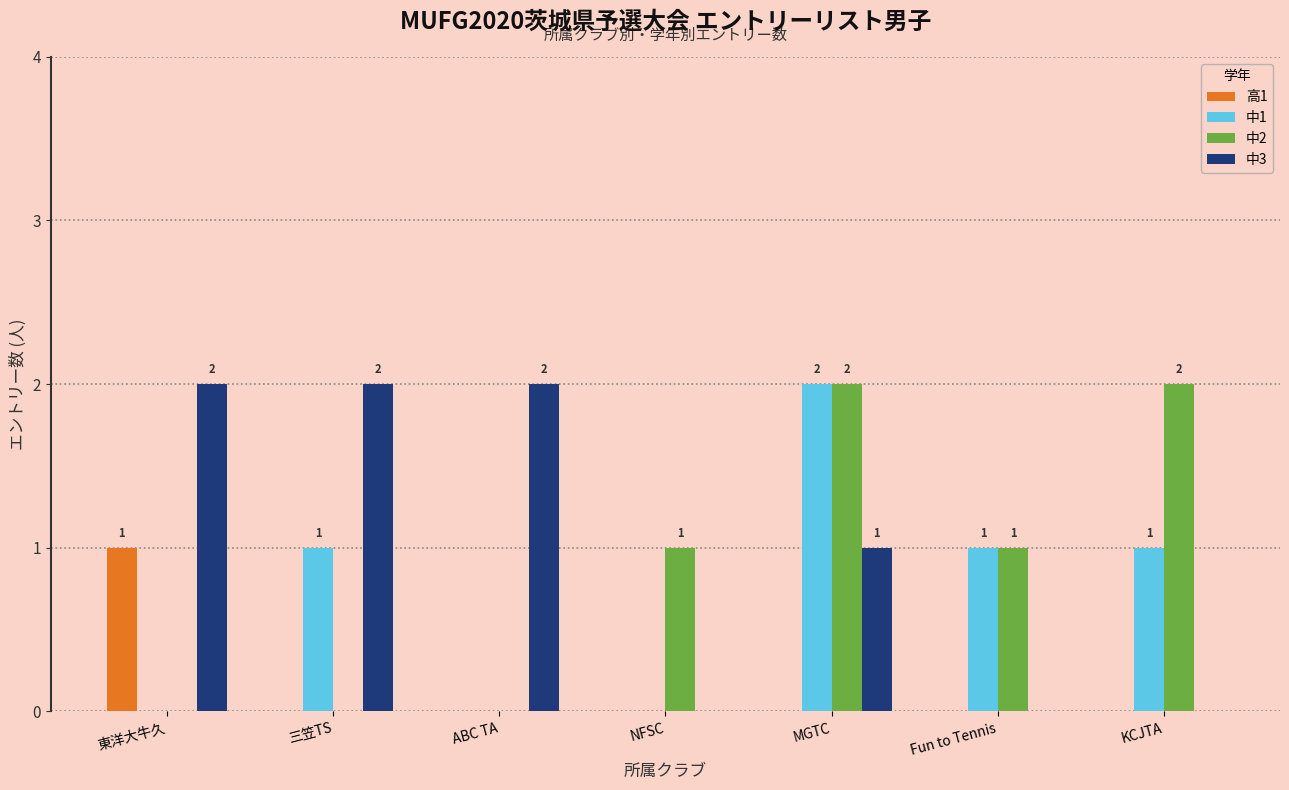

At which category is the sum across all series the highest?

MGTC